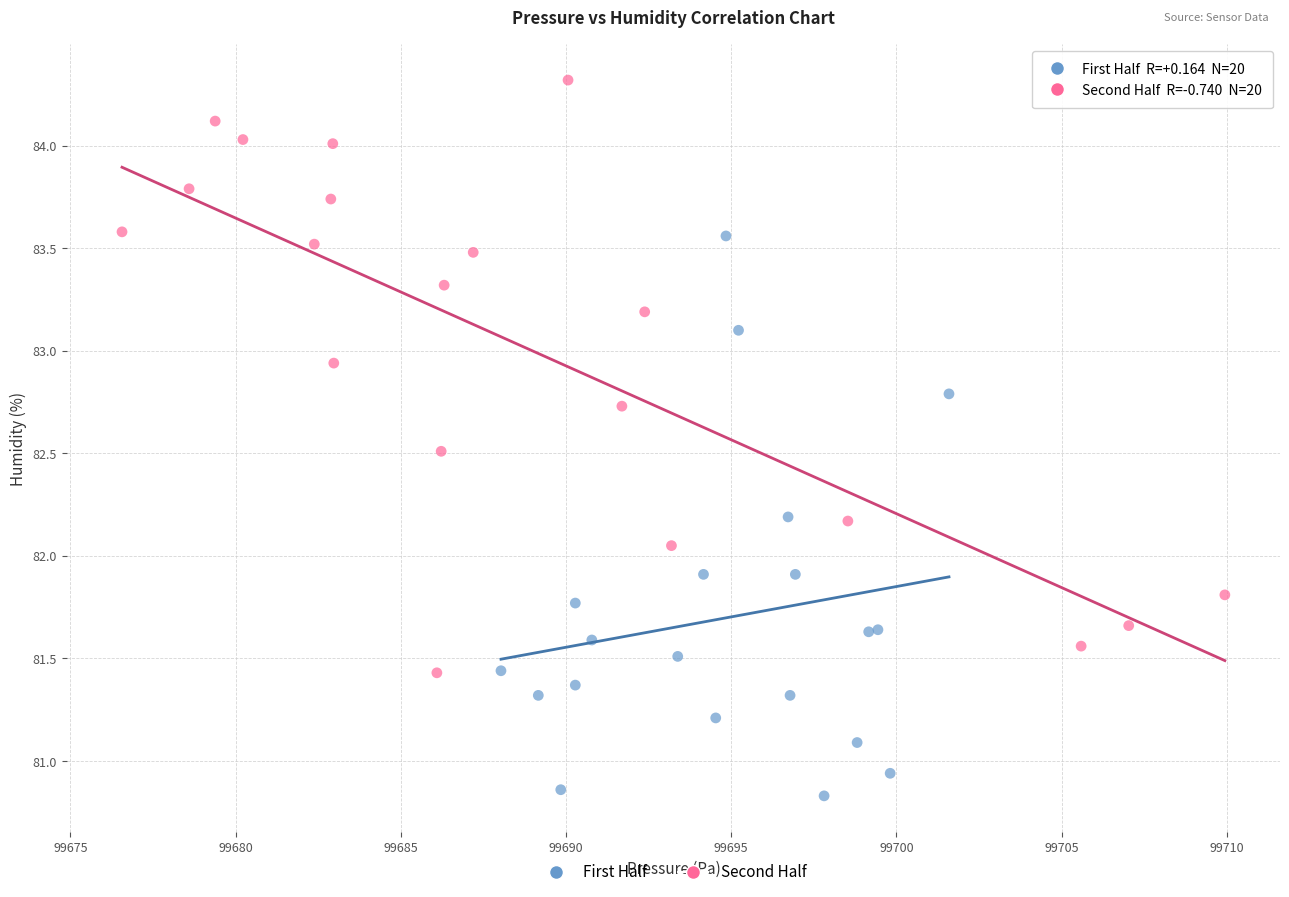

Which series reaches the maximum Y coordinate?

Second Half